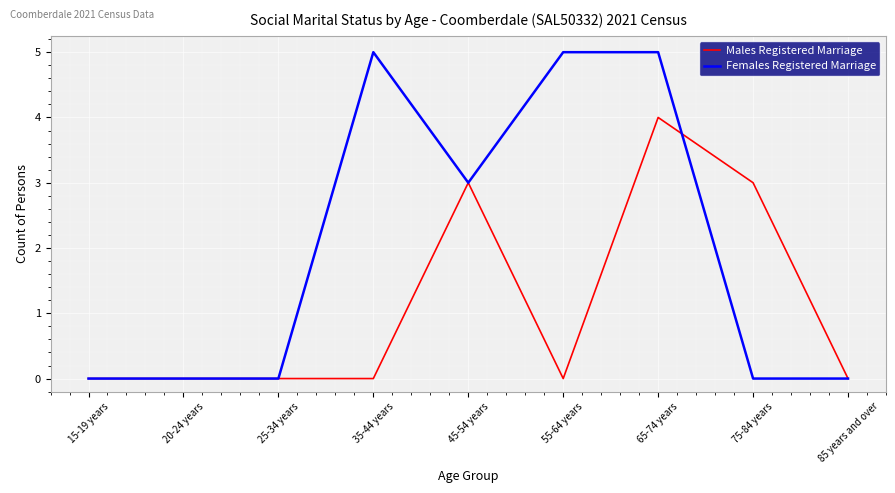

Rank the series by their average value, from lowest to highest.

Males Registered Marriage, Females Registered Marriage